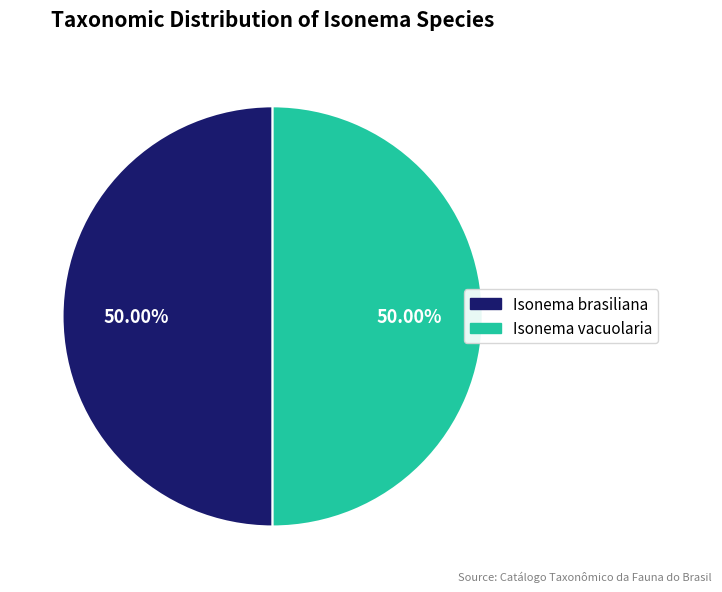

What is the ratio of the value at Isonema brasiliana to the value at Isonema vacuolaria?

1.0